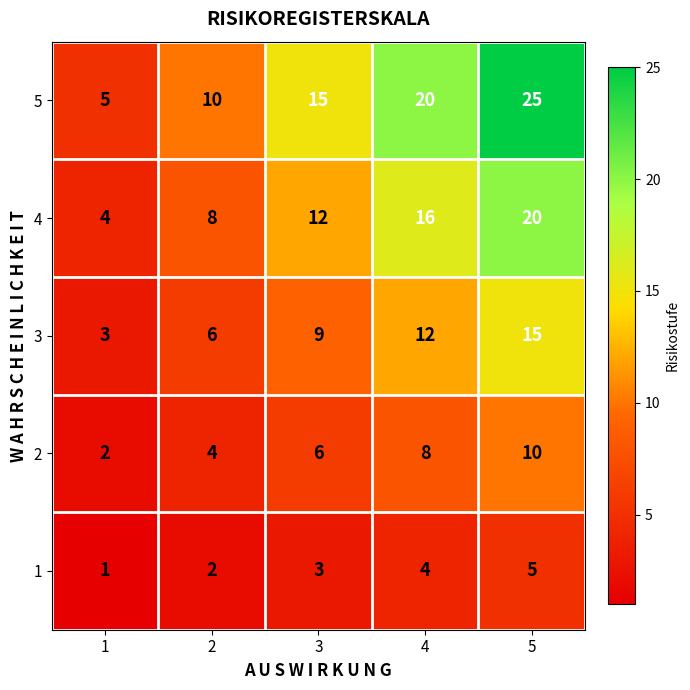

Reading left to right, list all the values displayed in this chart.

5: 1=5	2=10	3=15	4=20	5=25
4: 1=4	2=8	3=12	4=16	5=20
3: 1=3	2=6	3=9	4=12	5=15
2: 1=2	2=4	3=6	4=8	5=10
1: 1=1	2=2	3=3	4=4	5=5